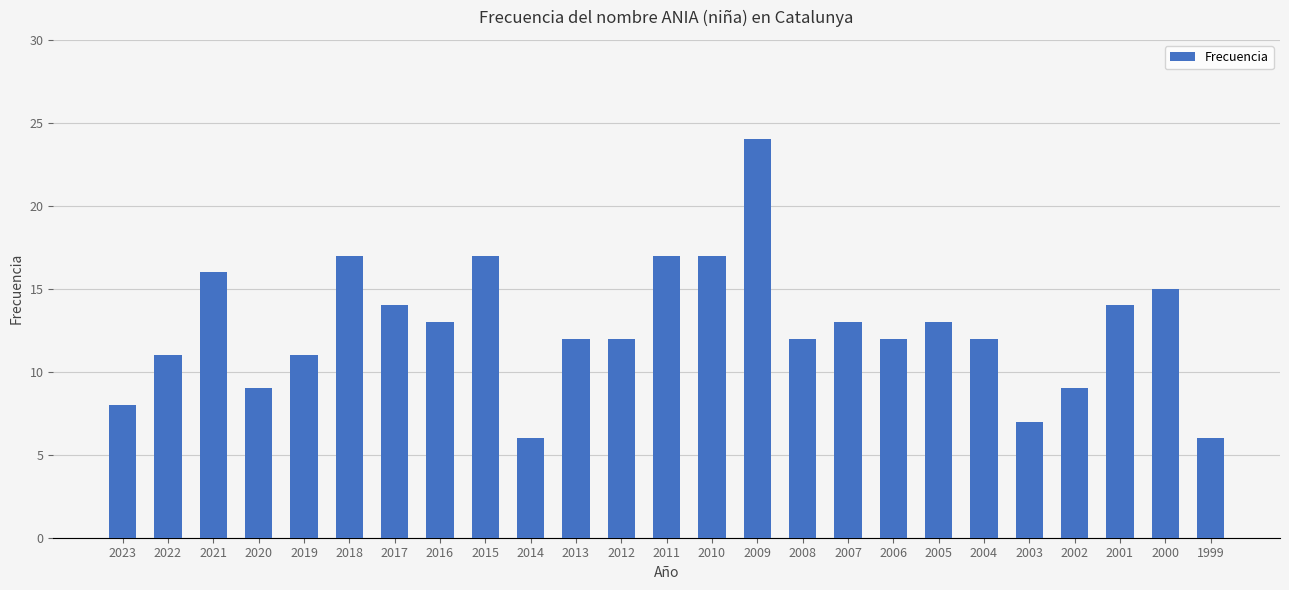

What is the difference between the values at 2017 and 2006?

2